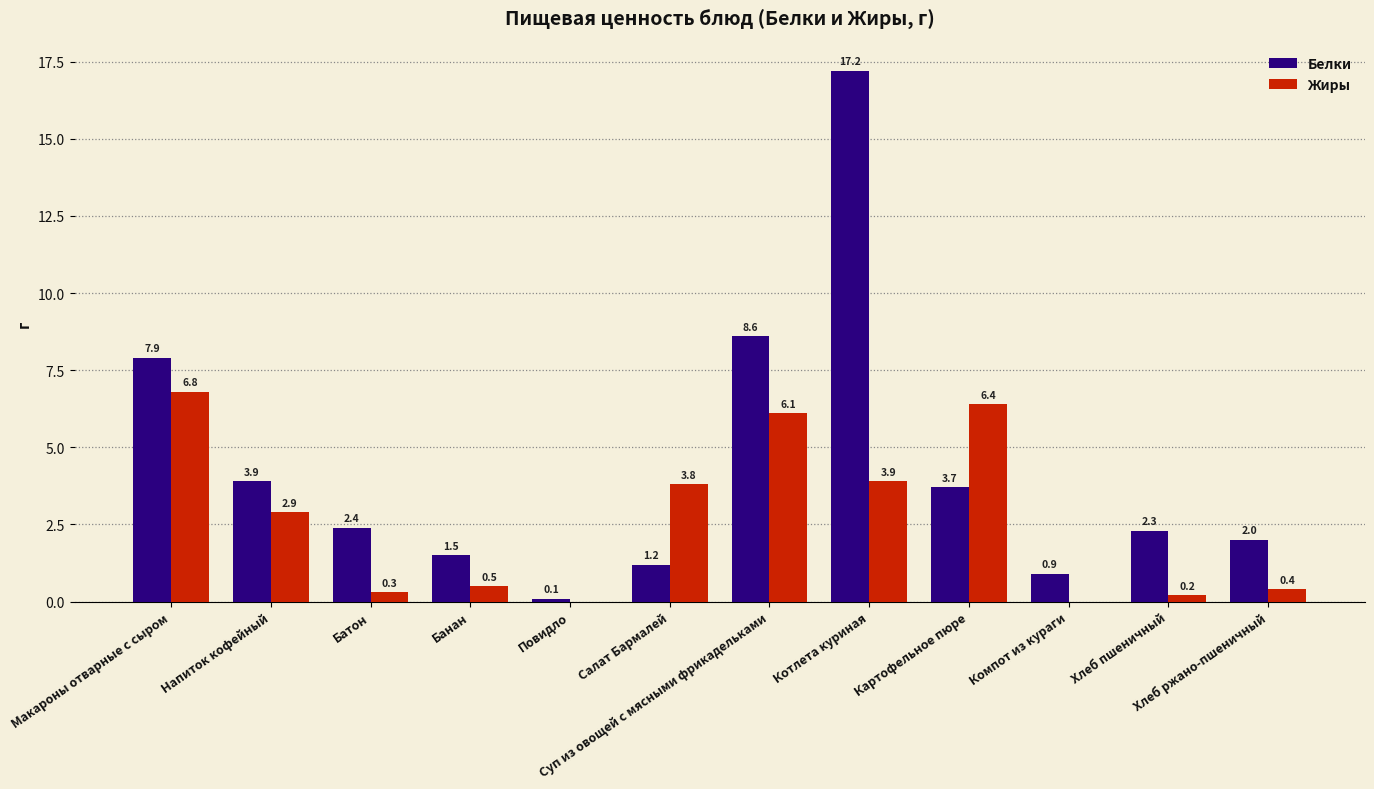

Which series changed the most between Суп из овощей с мясными фрикадельками and Котлета куриная?

Белки